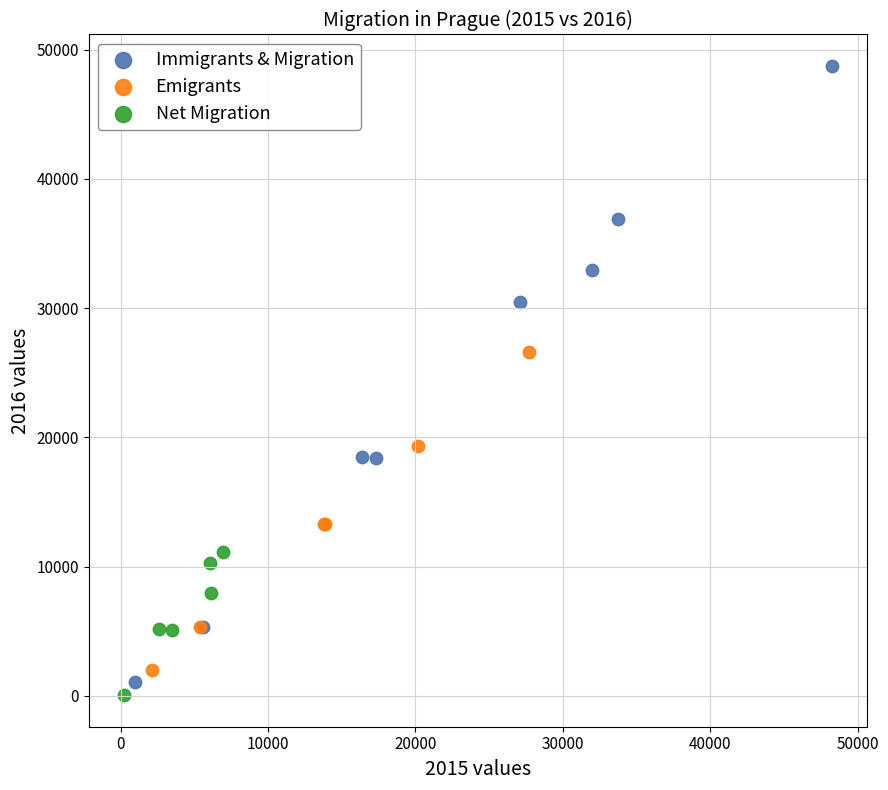

Which series reaches the minimum Y coordinate?

Net Migration